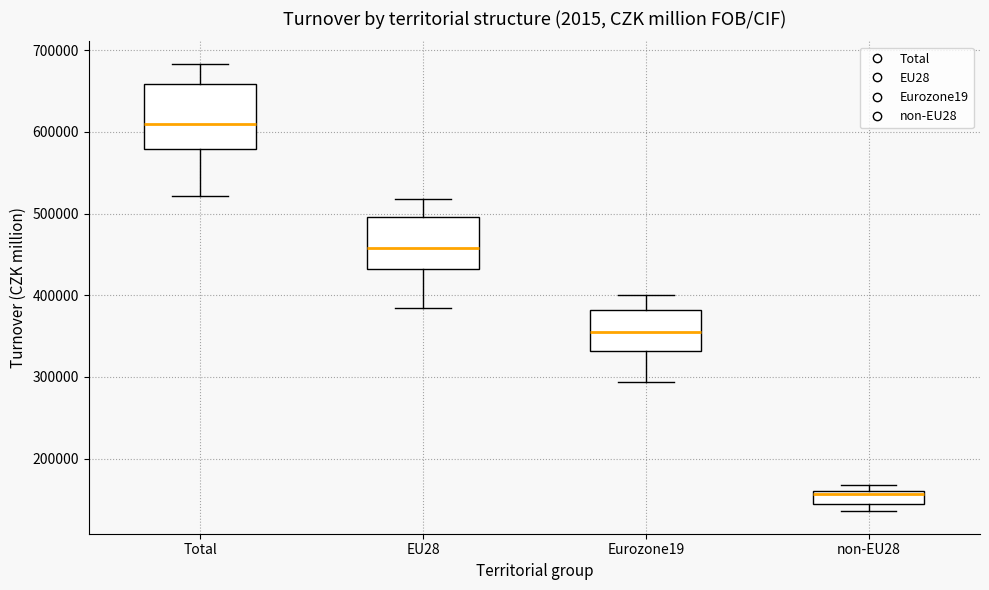

Which box's median line is the lowest?

non-EU28